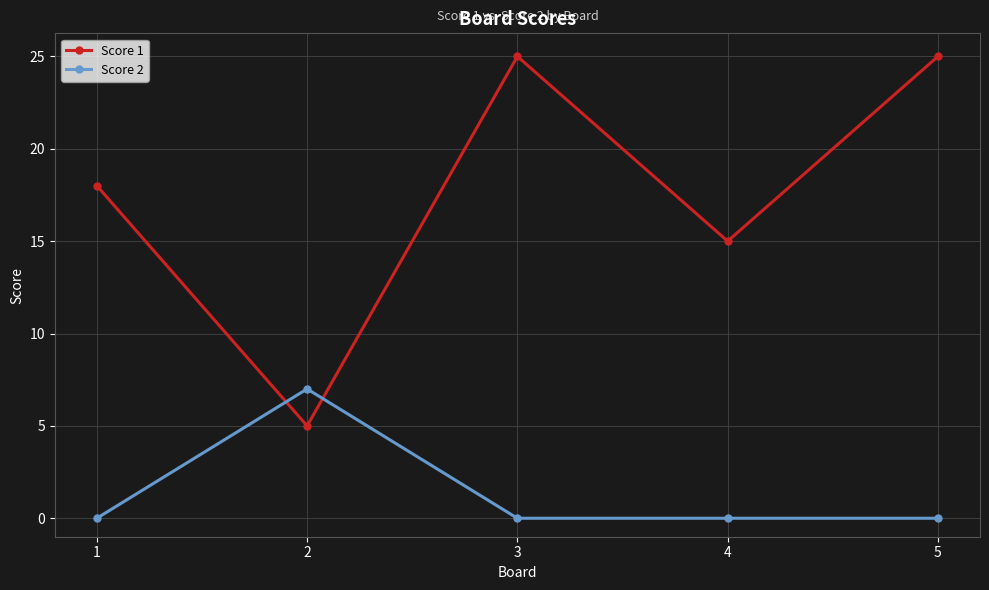

Reading left to right, transcribe all the data shown in this chart.

Score 1: 1=18	2=5	3=25	4=15	5=25
Score 2: 1=0	2=7	3=0	4=0	5=0